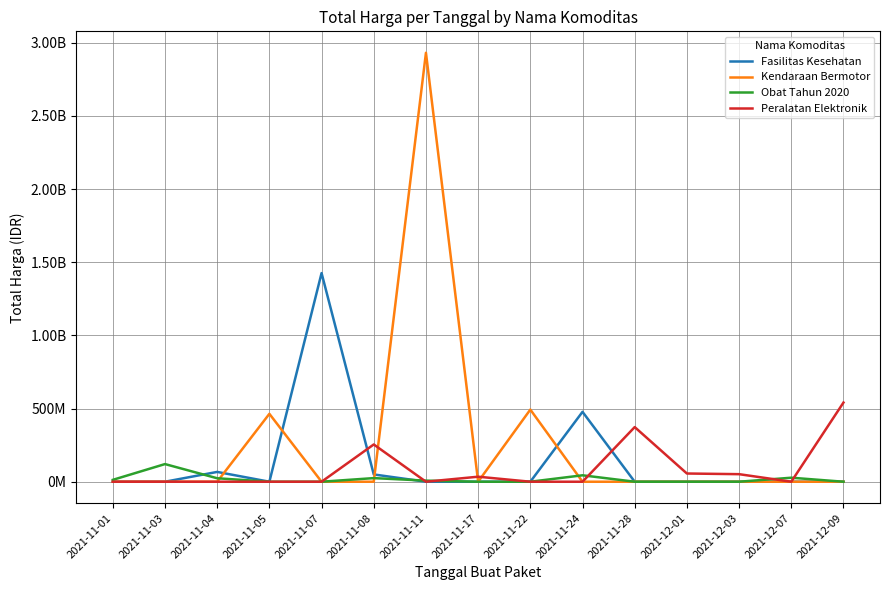

What are all the series names shown in the legend?

Fasilitas Kesehatan, Kendaraan Bermotor, Obat Tahun 2020, Peralatan Elektronik